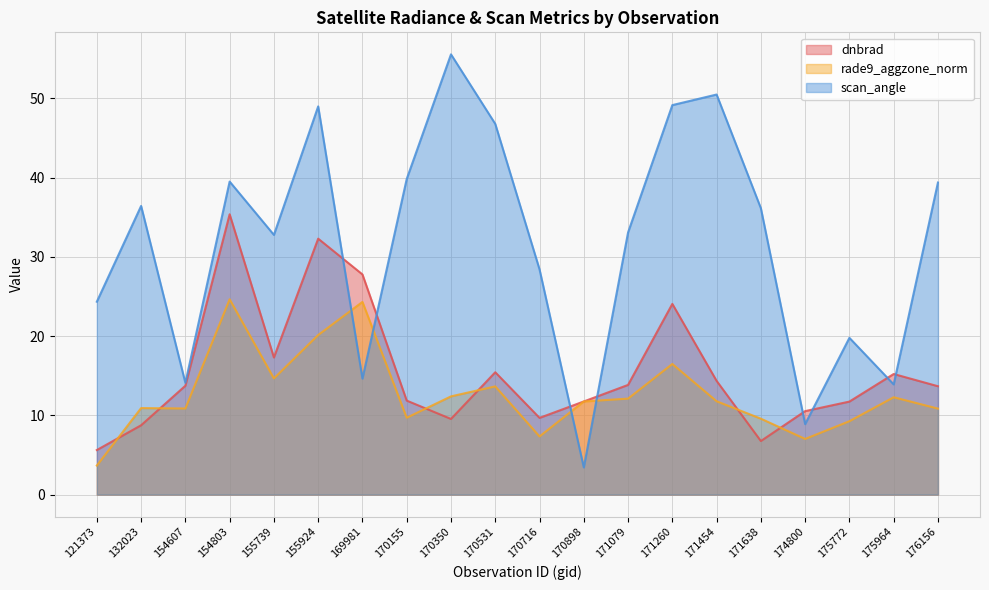

Which series has the largest total across all categories?

scan_angle